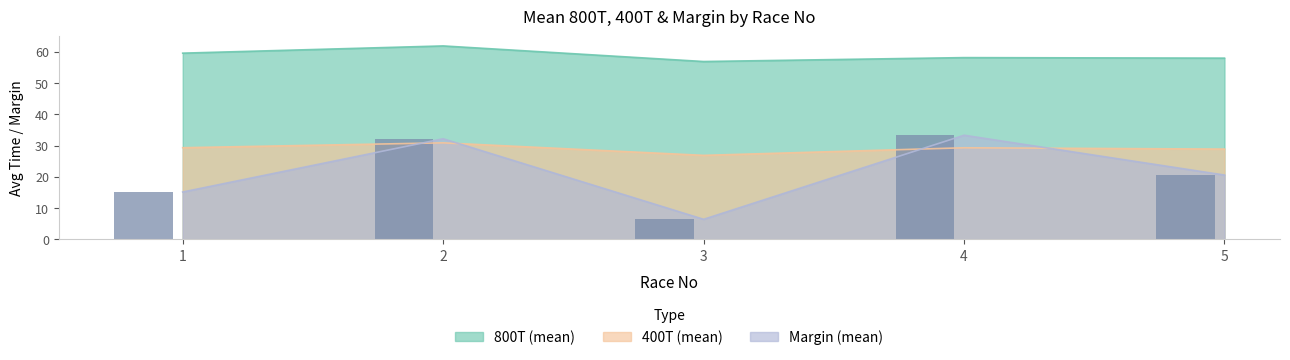

Rank the categories by value from highest to lowest.

4, 2, 5, 1, 3